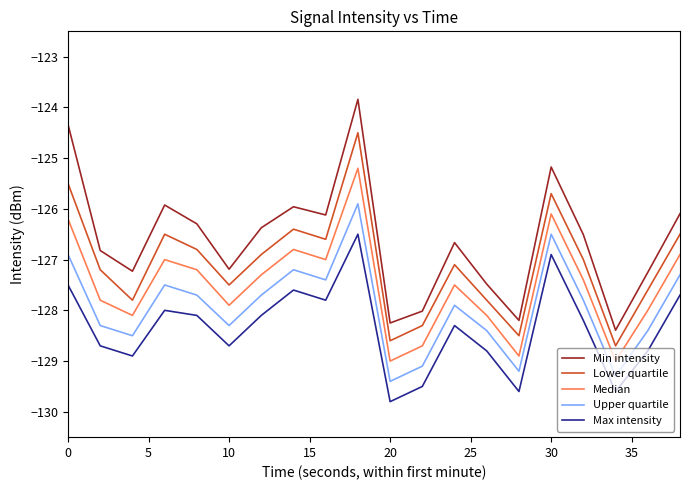

How many values in the Lower quartile series exceed -127?

9